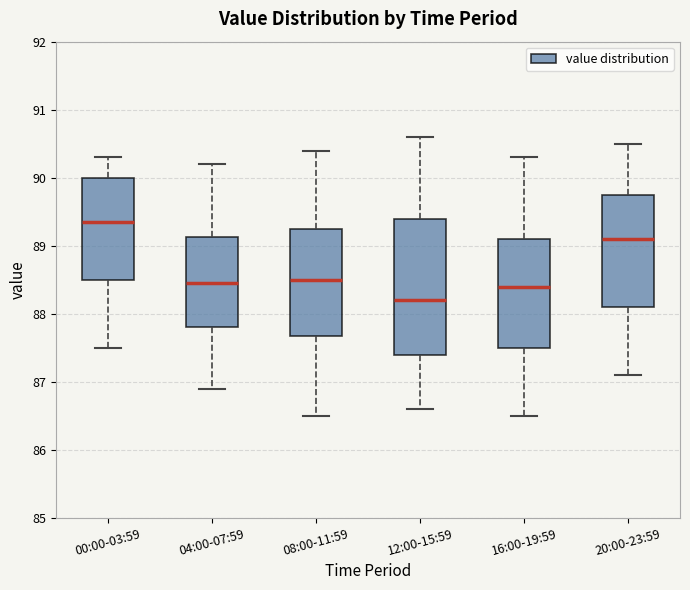

Comparing the boxes themselves (not the whiskers), which one is the tallest?

12:00-15:59